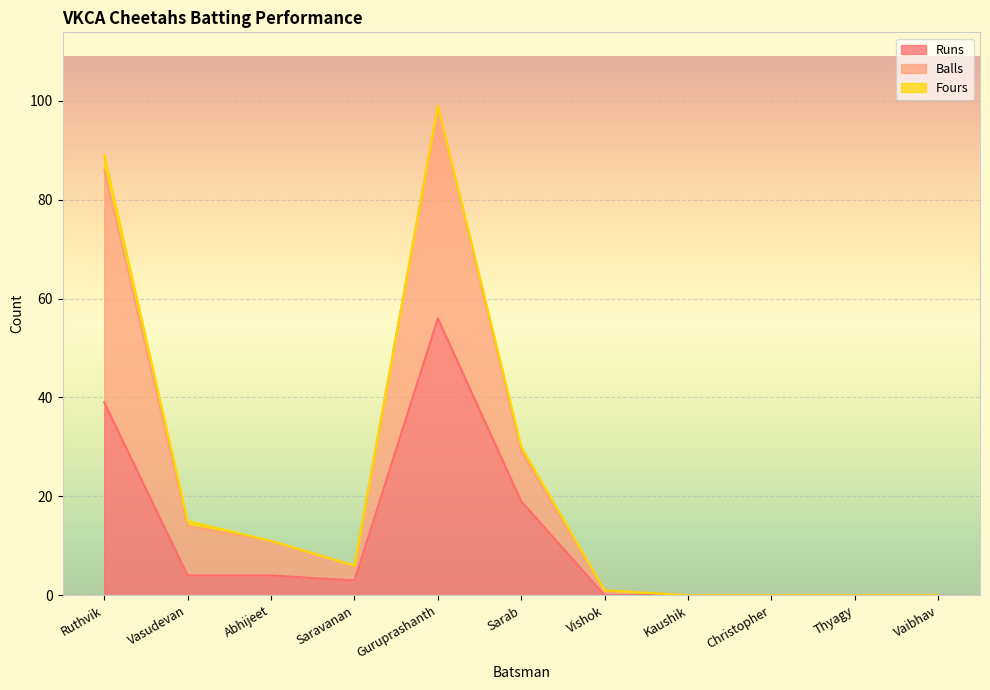

Is it true that Balls equals 8 at Abhijeet?

False